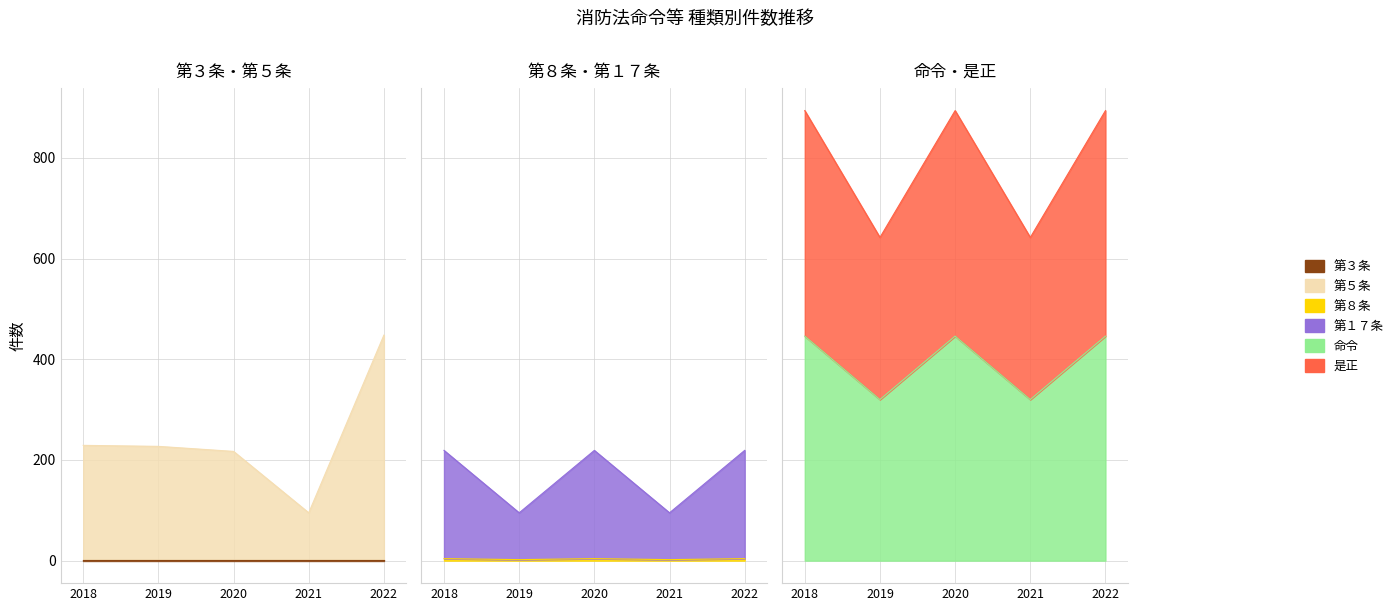

Which has a higher value, 2021 or 2022?

2022